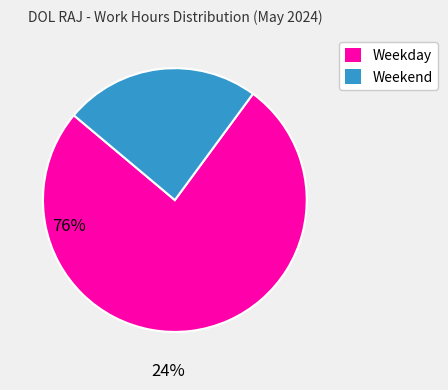

Which category has the biggest portion of the pie?

Weekday